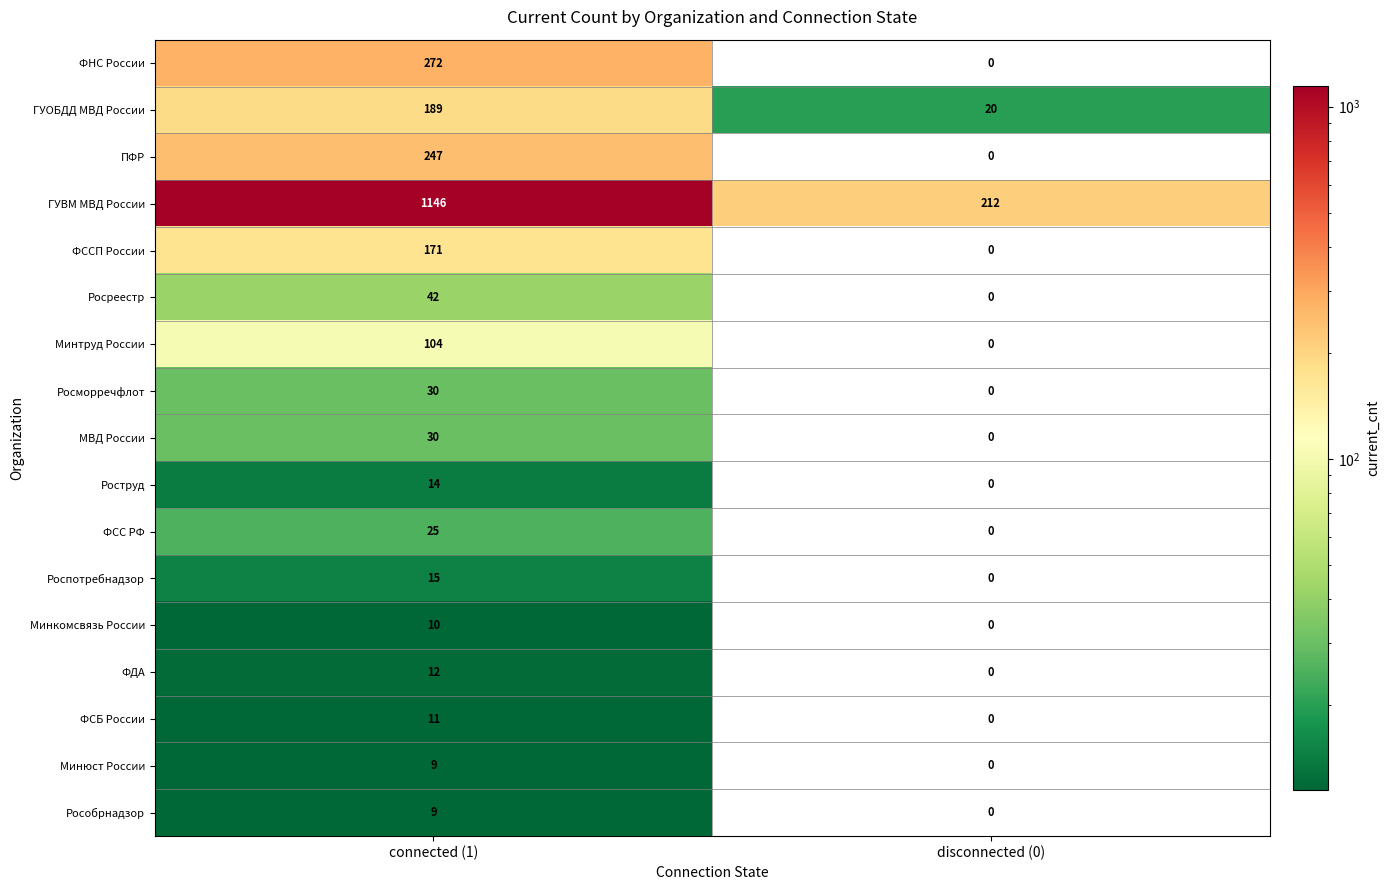

Which series has the widest spread of values?

ГУВМ МВД России